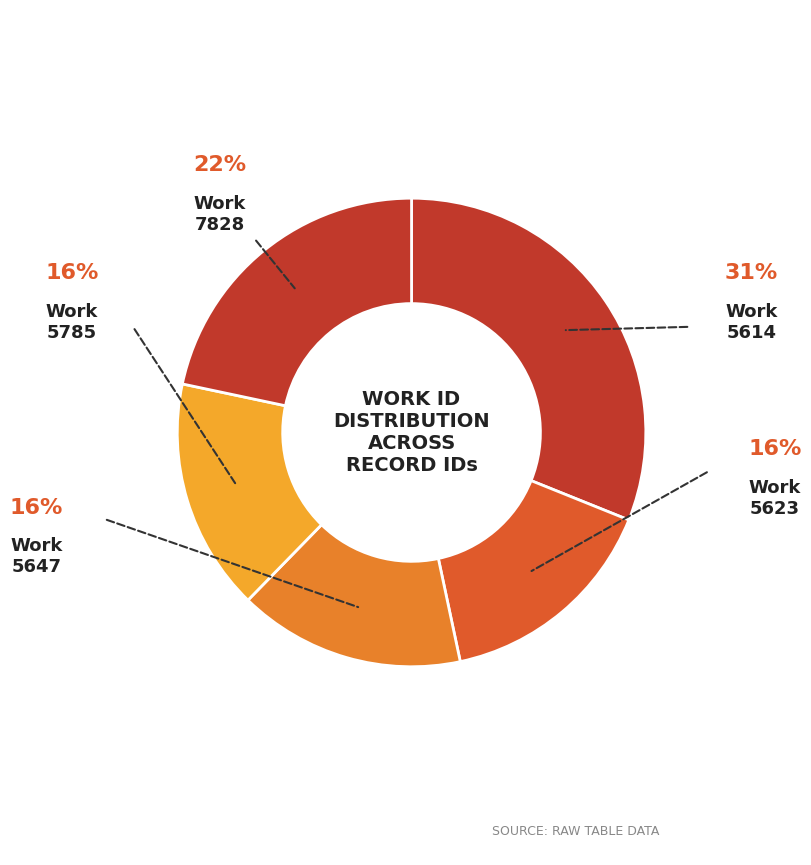

Which category has the biggest portion of the pie?

5614